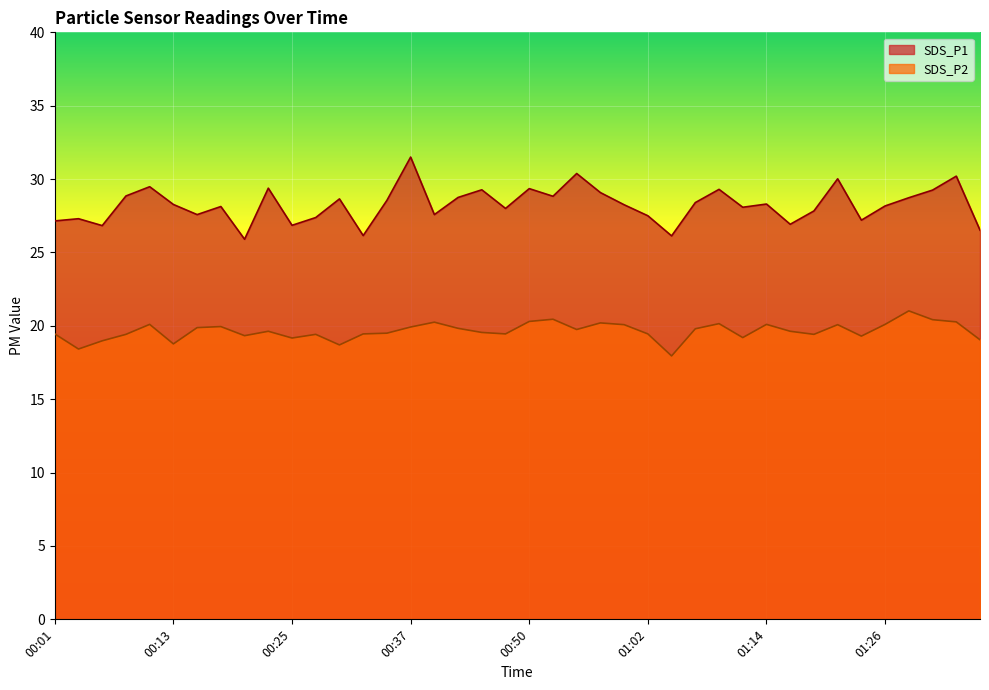

At how many categories does at least one series exceed 24?

40